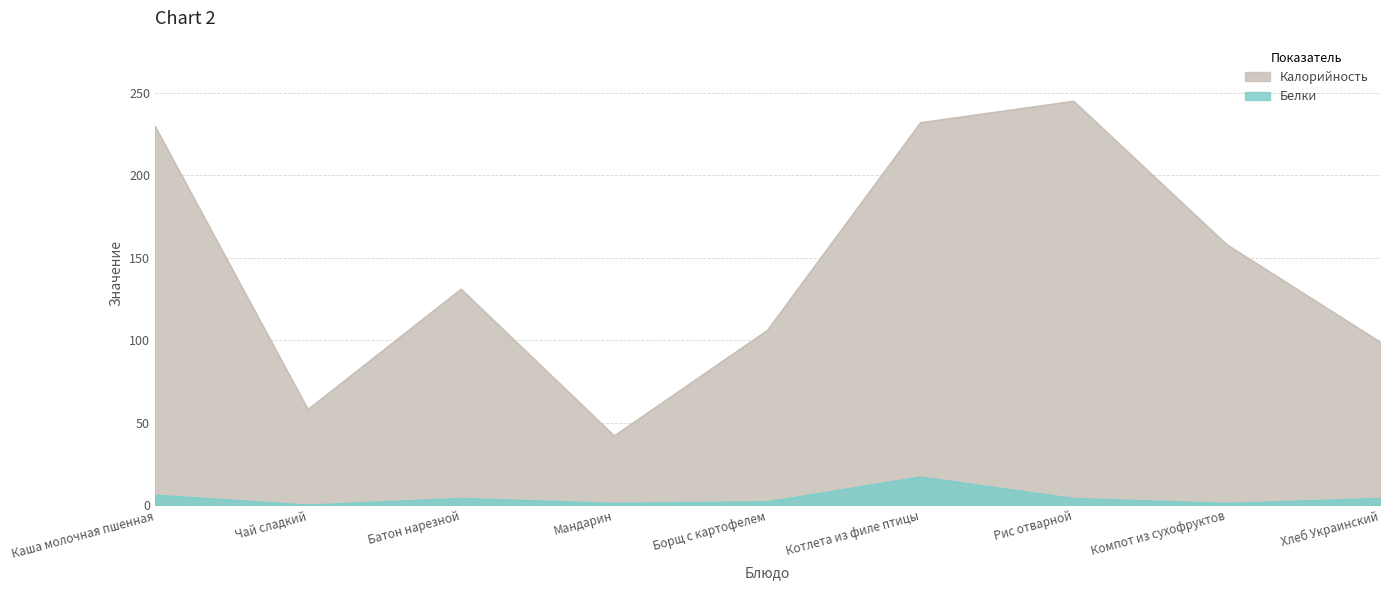

True or false: Калорийность and Белки intersect in this chart.

False